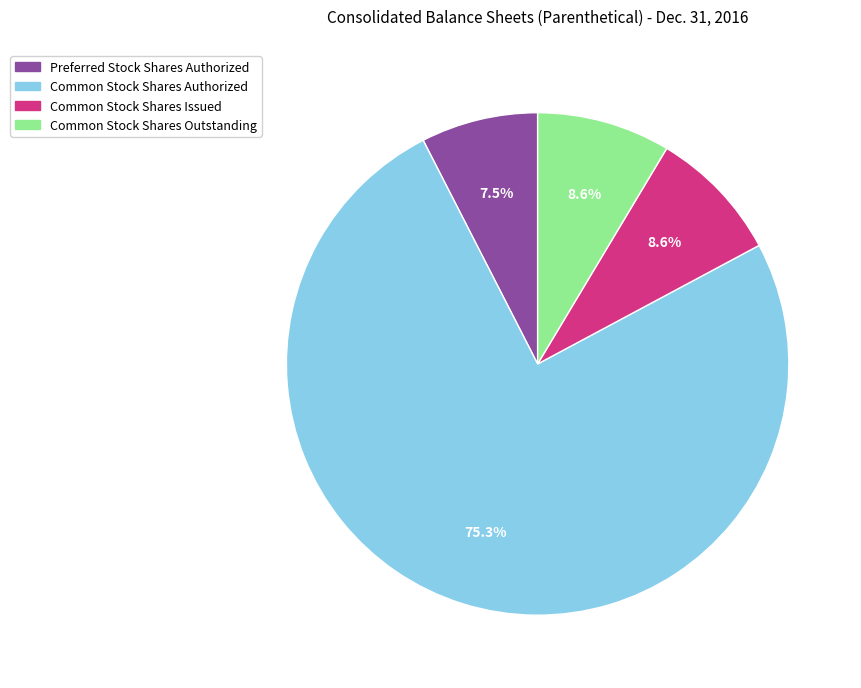

Does any single category account for the majority?

Yes